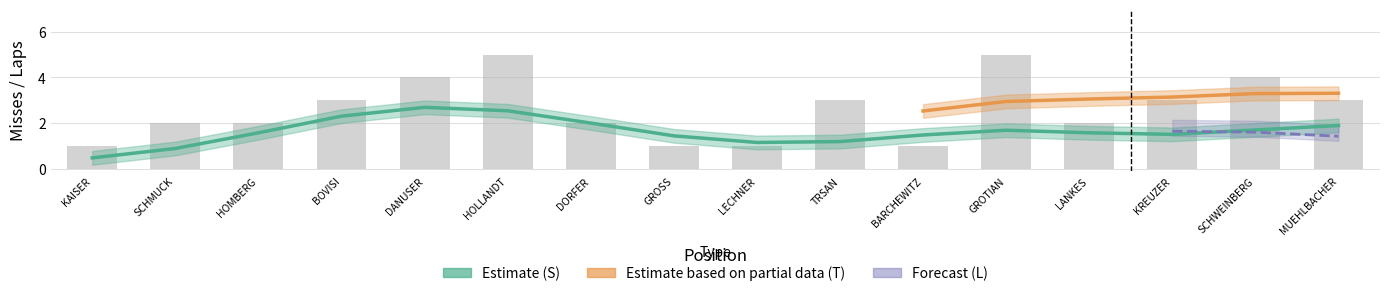

True or false: L has a value of 0 at 5.

False